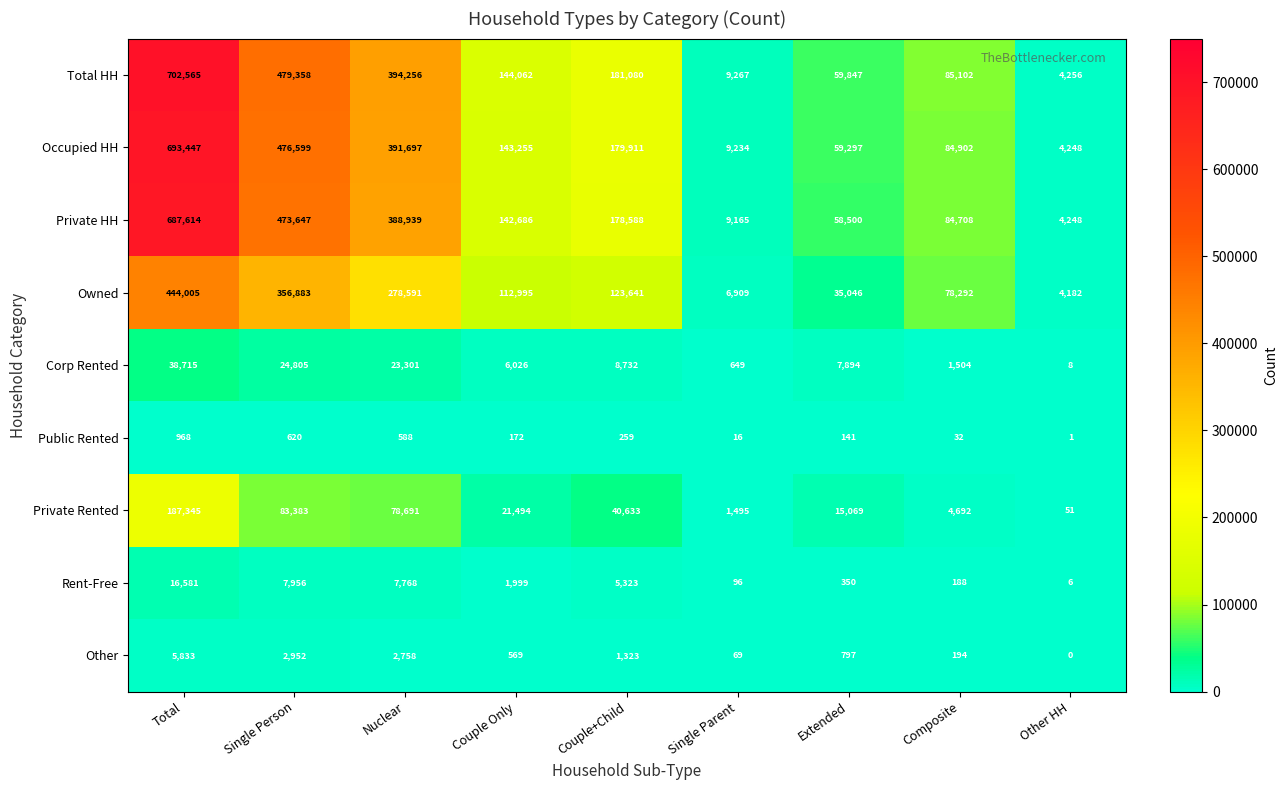

At which label does Total HH reach its peak?

Total